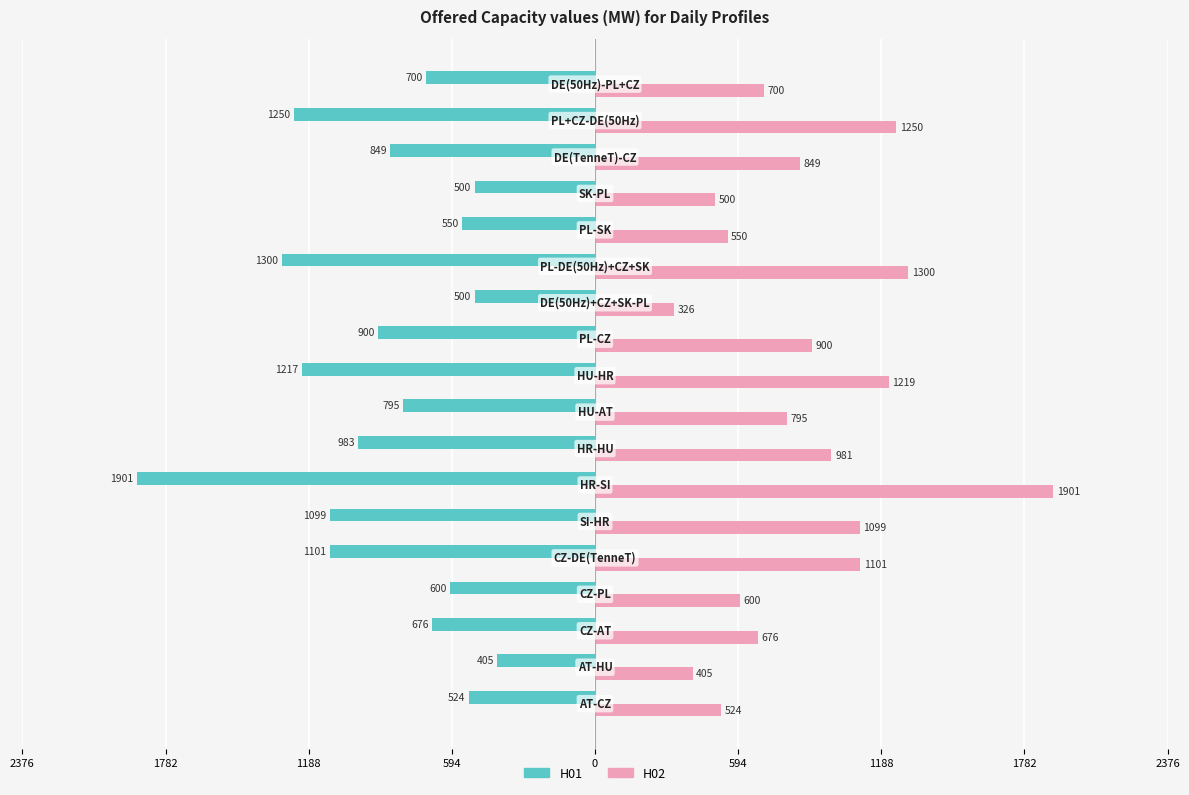

At how many categories does at least one series exceed 846?

9